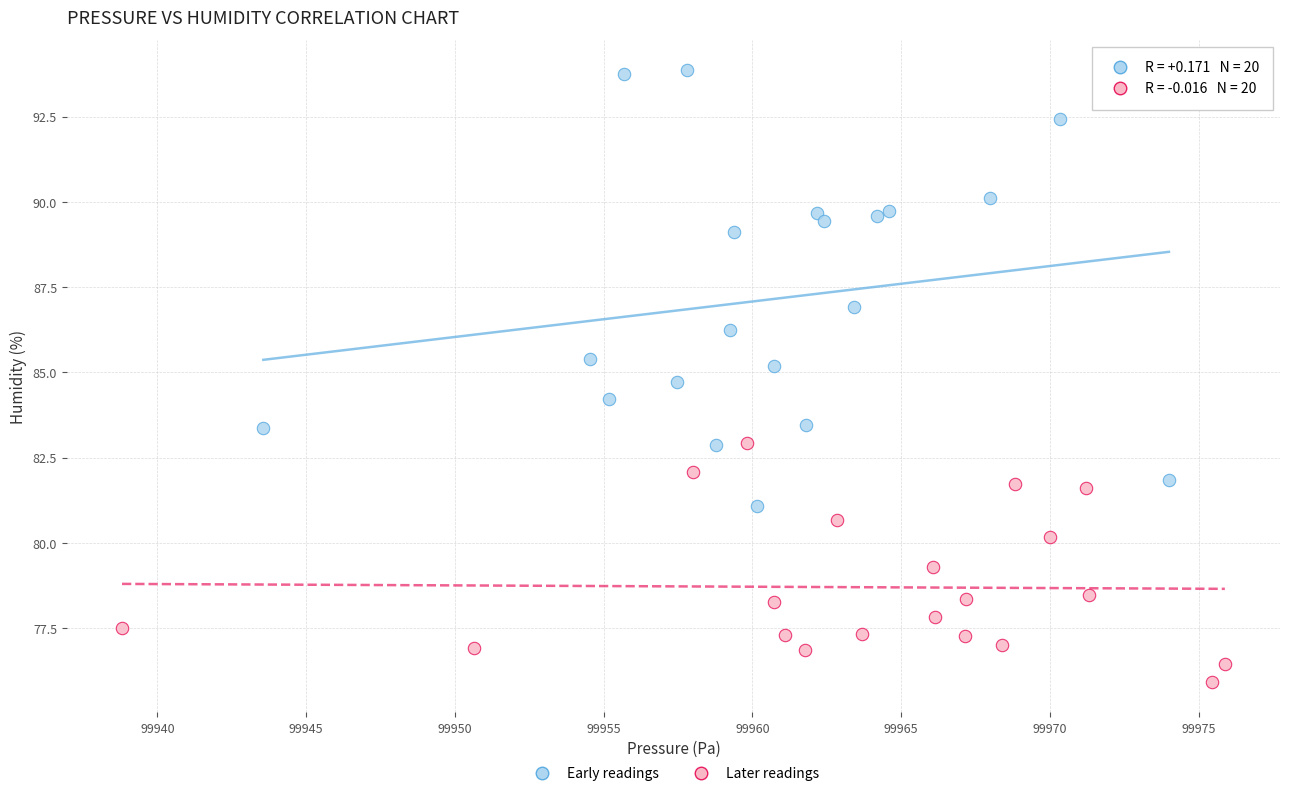

Which series contains the highest Y value?

Early readings